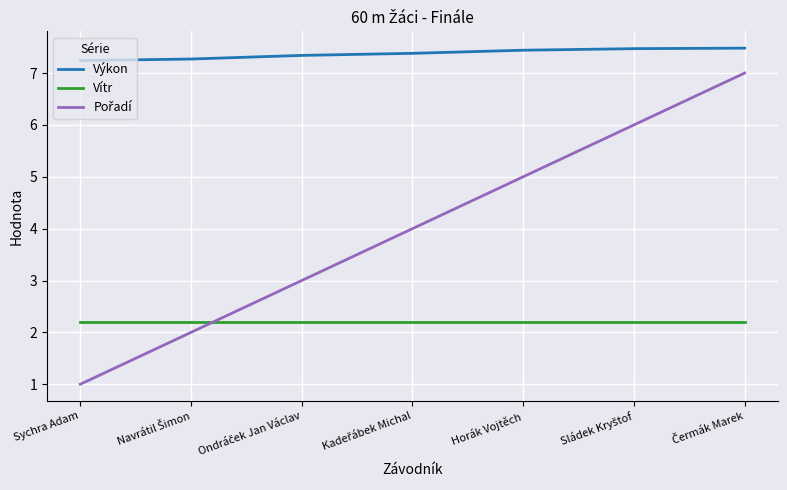

What position from the left is Horák Vojtěch?

5